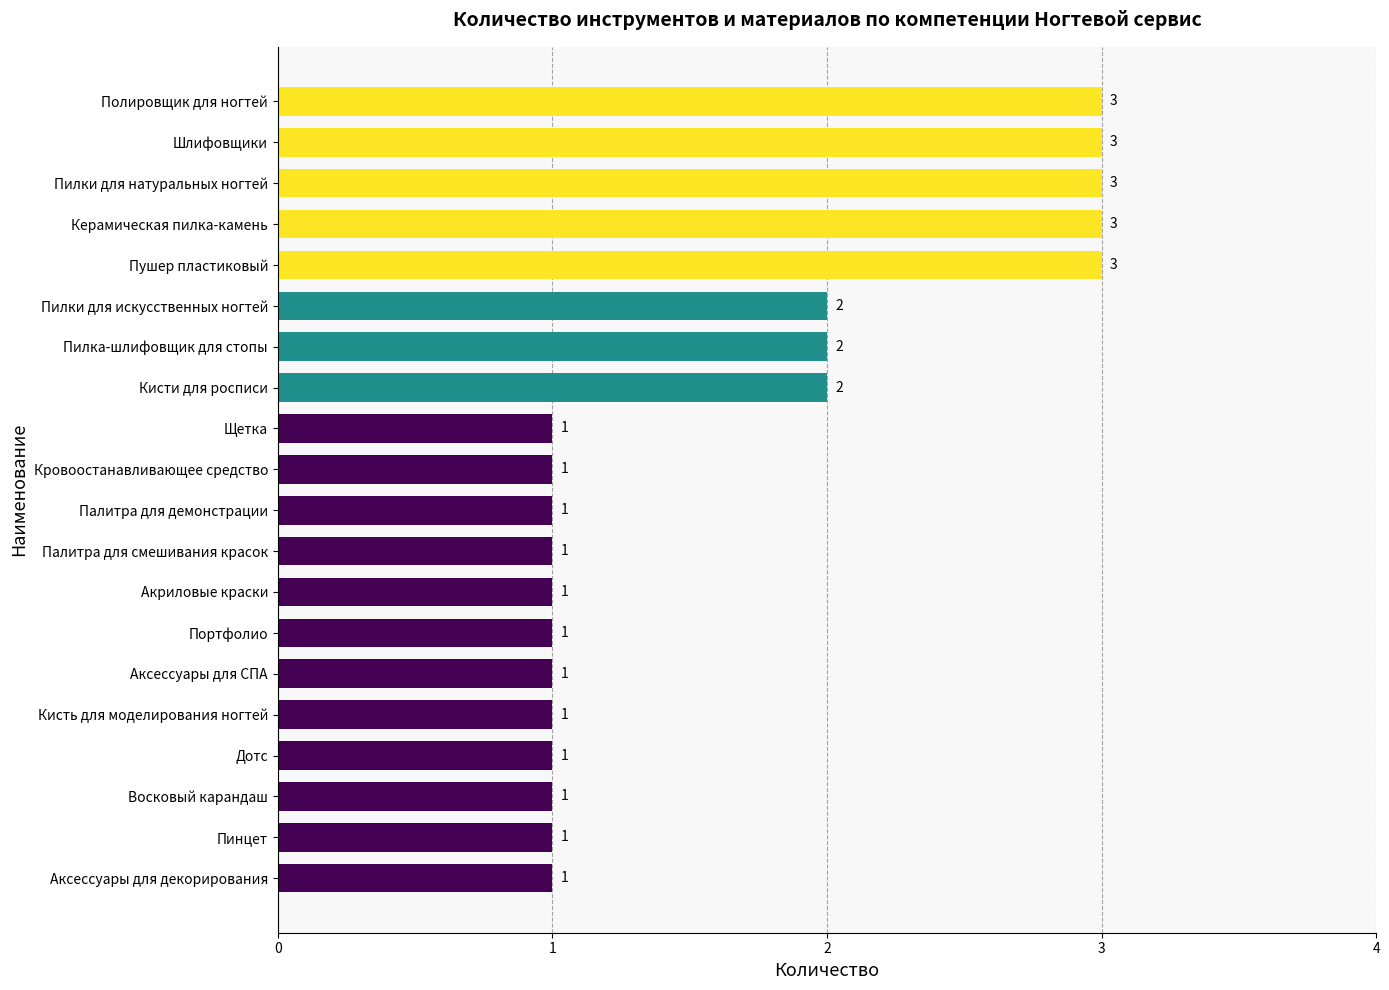

What is the change in value from Пилки для искусственных ногтей to Керамическая пилка-камень?

+1